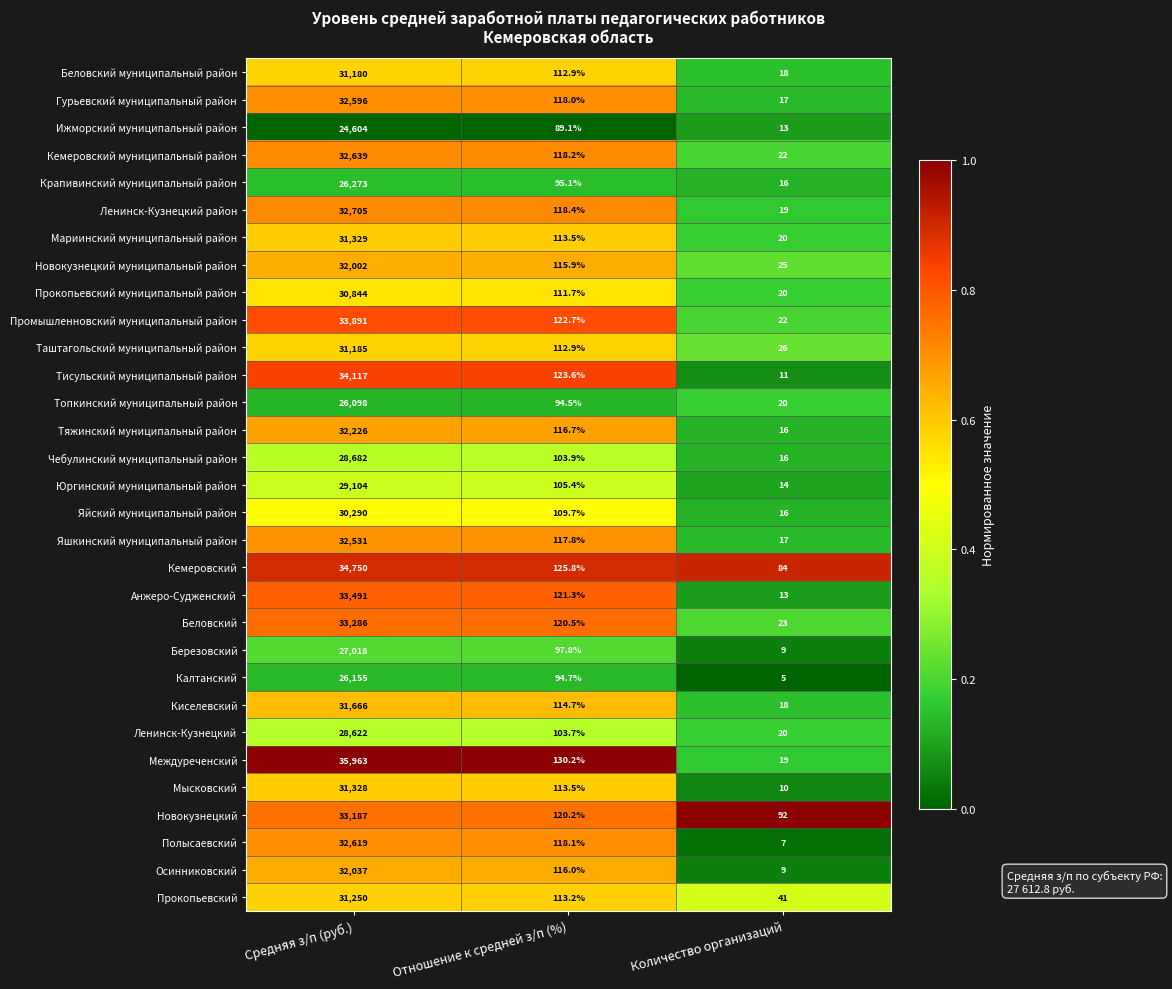

List the series in order of their peak value, lowest first.

Ижморский муниципальный район, Топкинский муниципальный район, Калтанский, Крапивинский муниципальный район, Березовский, Ленинск-Кузнецкий, Чебулинский муниципальный район, Юргинский муниципальный район, Яйский муниципальный район, Прокопьевский муниципальный район, Беловский муниципальный район, Таштагольский муниципальный район, Прокопьевский, Мысковский, Мариинский муниципальный район, Киселевский, Новокузнецкий муниципальный район, Осинниковский, Тяжинский муниципальный район, Яшкинский муниципальный район, Гурьевский муниципальный район, Полысаевский, Кемеровский муниципальный район, Ленинск-Кузнецкий район, Новокузнецкий, Беловский, Анжеро-Судженский, Промышленновский муниципальный район, Тисульский муниципальный район, Кемеровский, Междуреченский